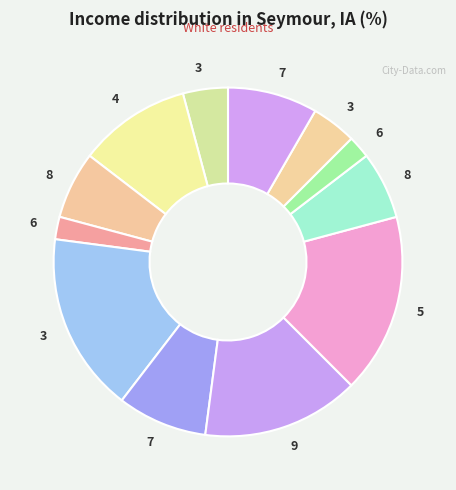

Count the number of slices in the pie.

12